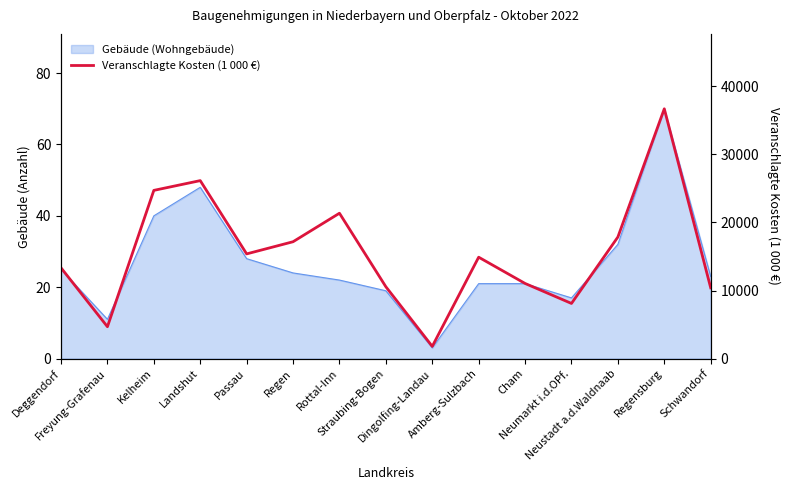

What position from the right is Freyung-Grafenau?

14